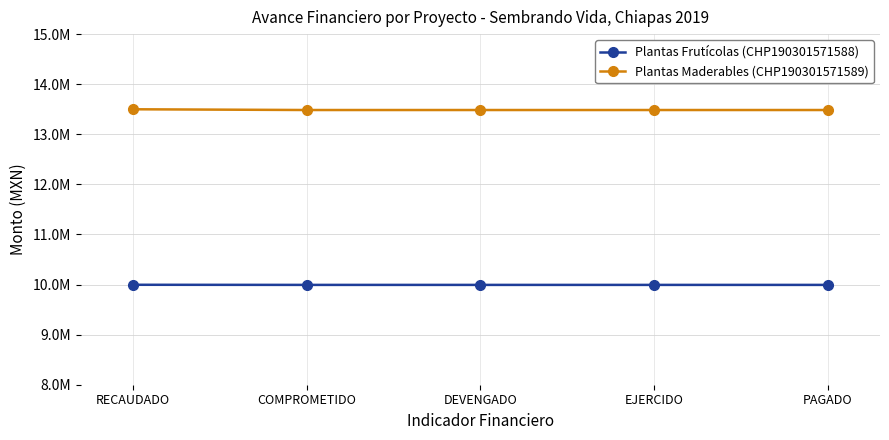

At how many categories does at least one series exceed 10546061?

5